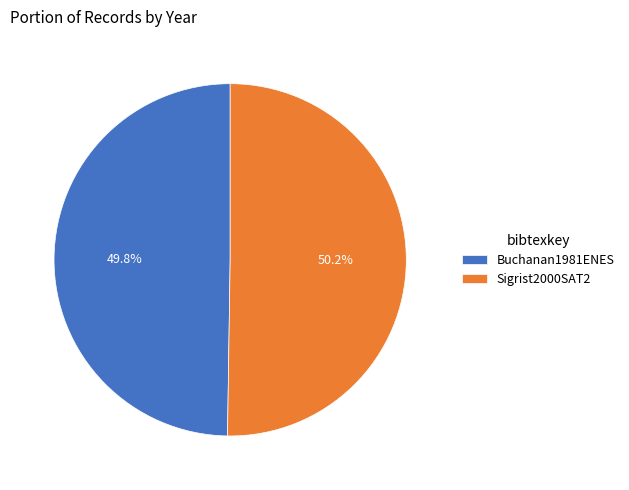

What percentage is NOT represented by Sigrist2000SAT2?

49.8%